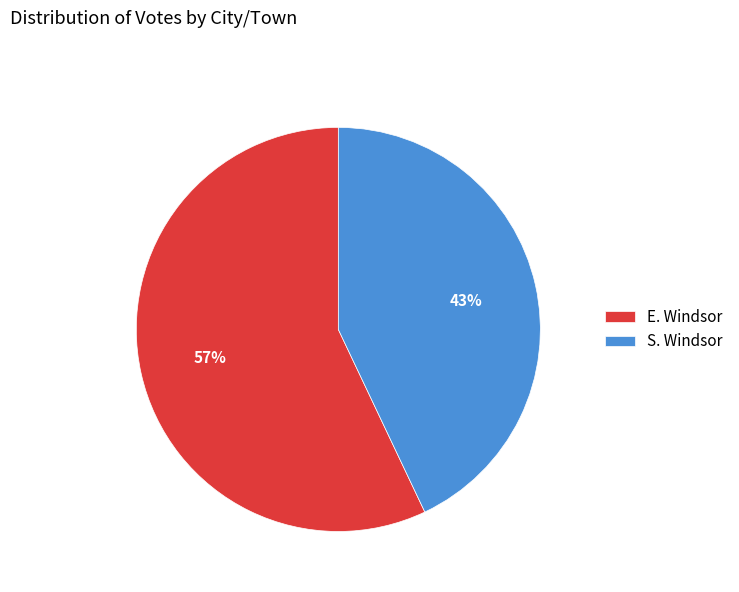

Does any single category account for the majority?

Yes